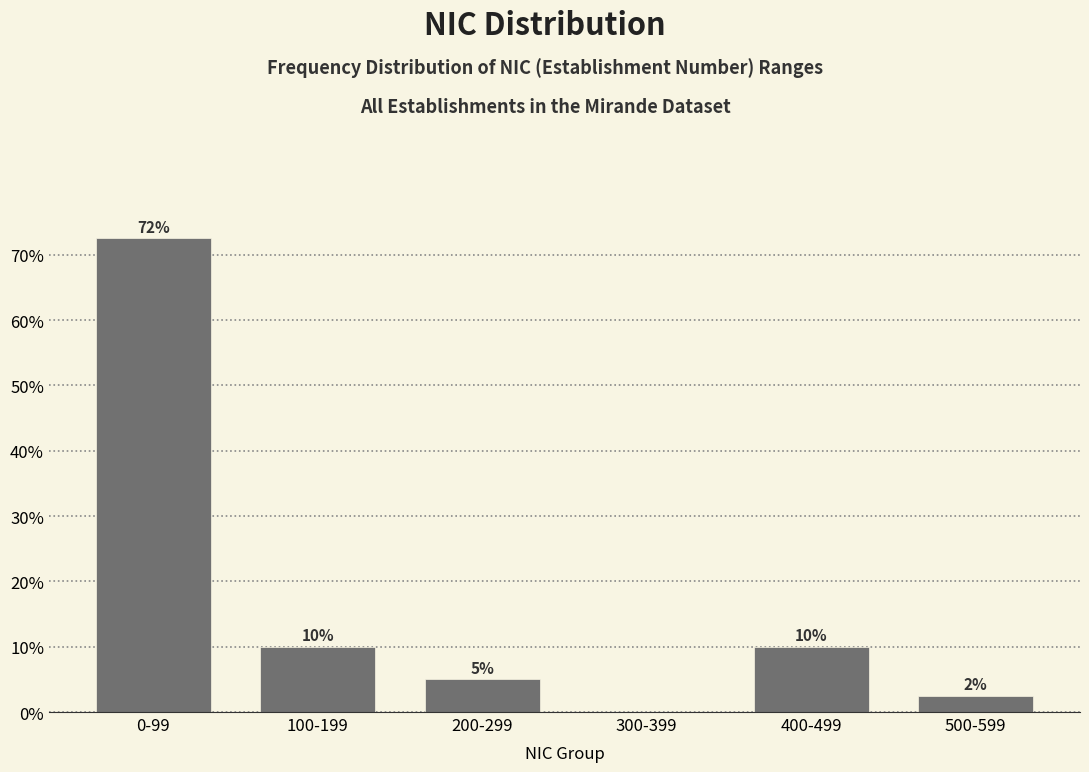

What is the maximum value shown in the chart?

72.5